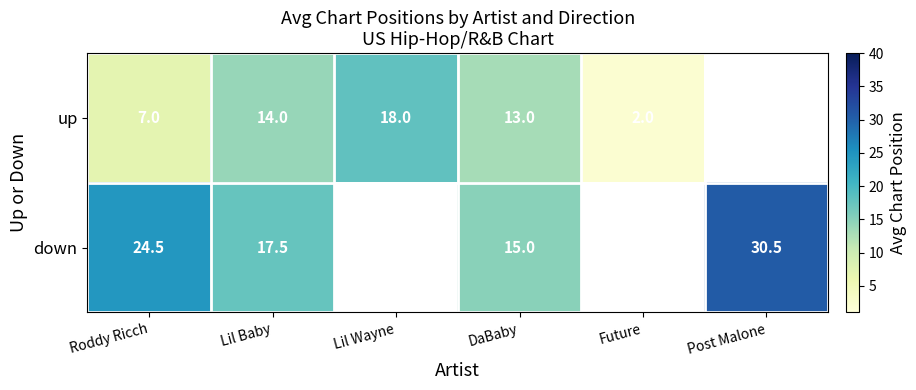

Is the value of down at DaBaby greater than the value of up at Lil Baby?

Yes